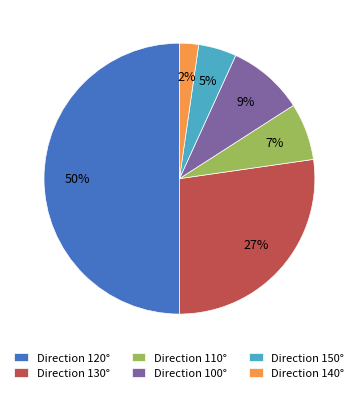

Count the number of slices in the pie.

6